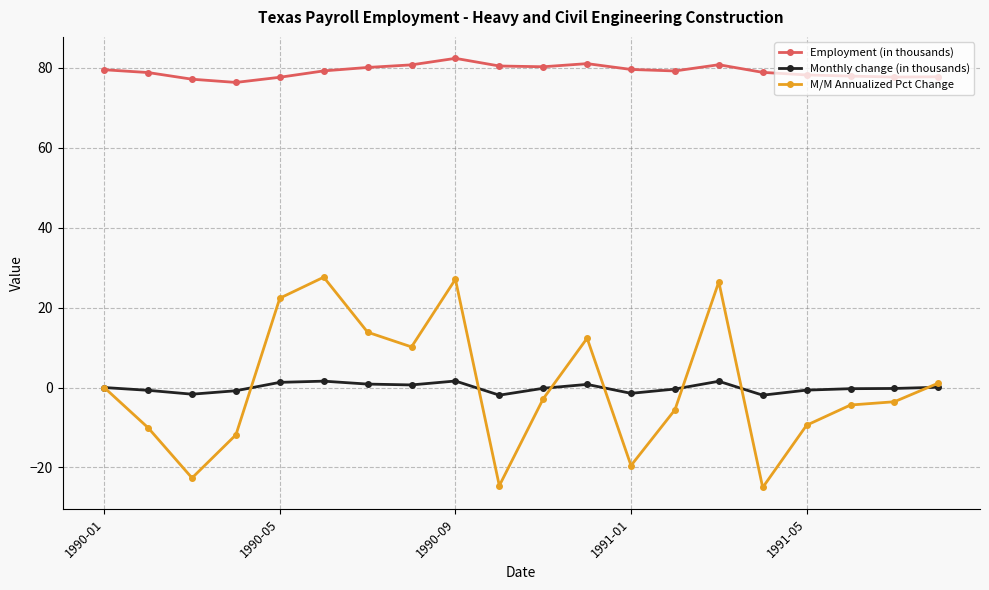

Rank the series by their maximum value, from highest to lowest.

Employment (in thousands), M/M Annualized Pct Change, Monthly change (in thousands)